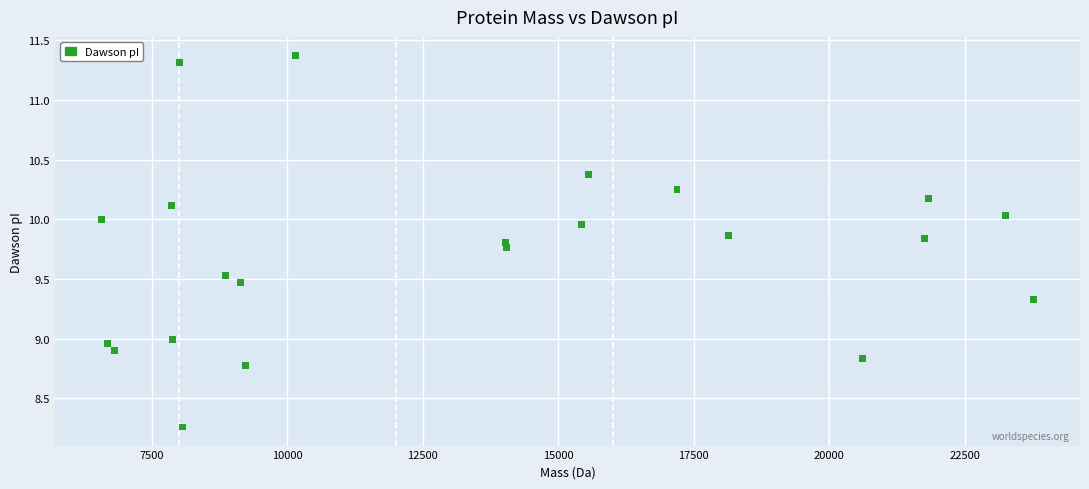

What is the range of Y values (max minus min)?

3.1